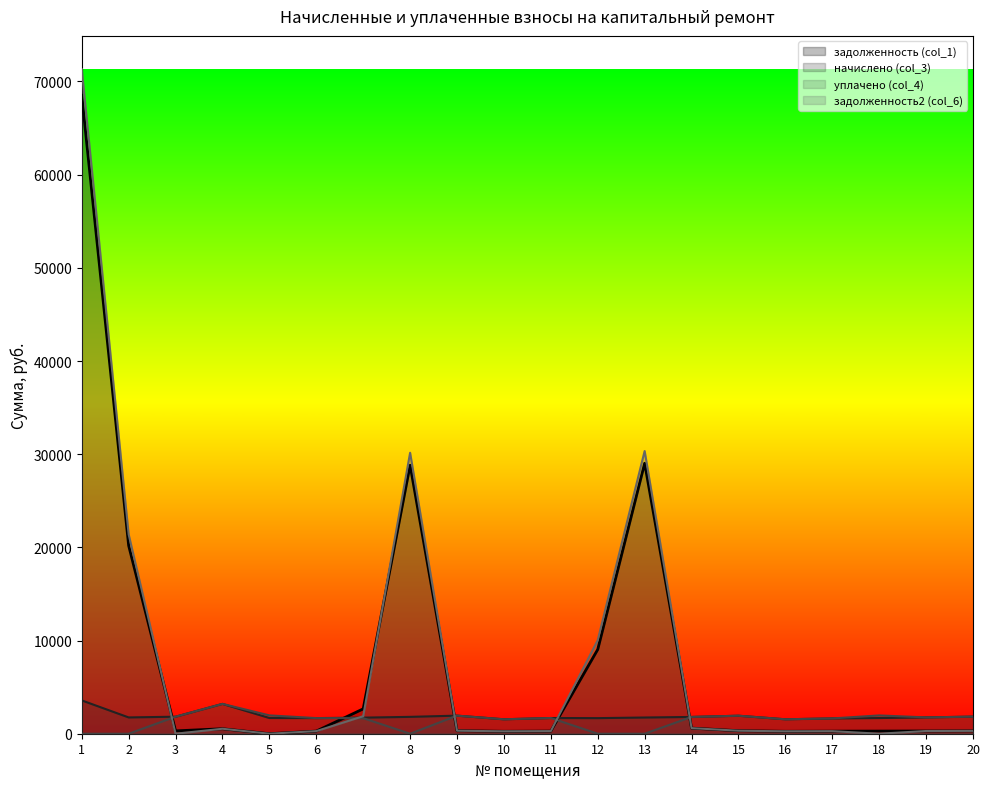

Where is the first local maximum for задолженность (col_1)?

4